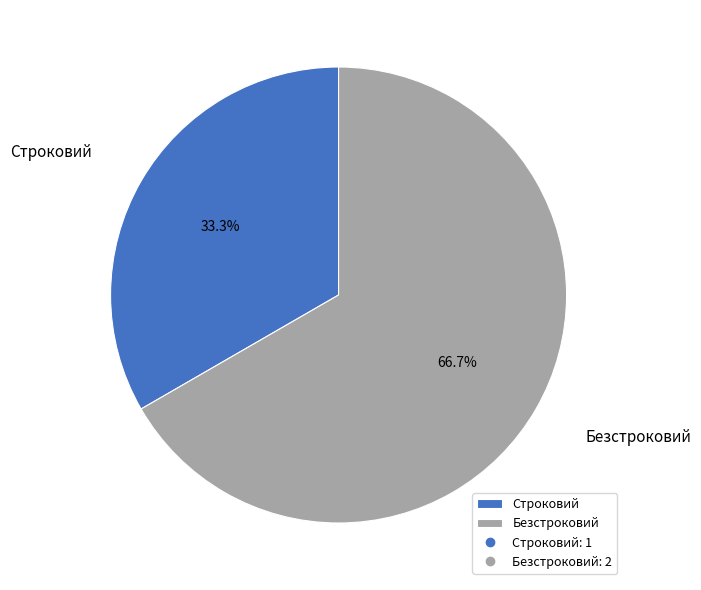

What is the majority slice?

Безстроковий